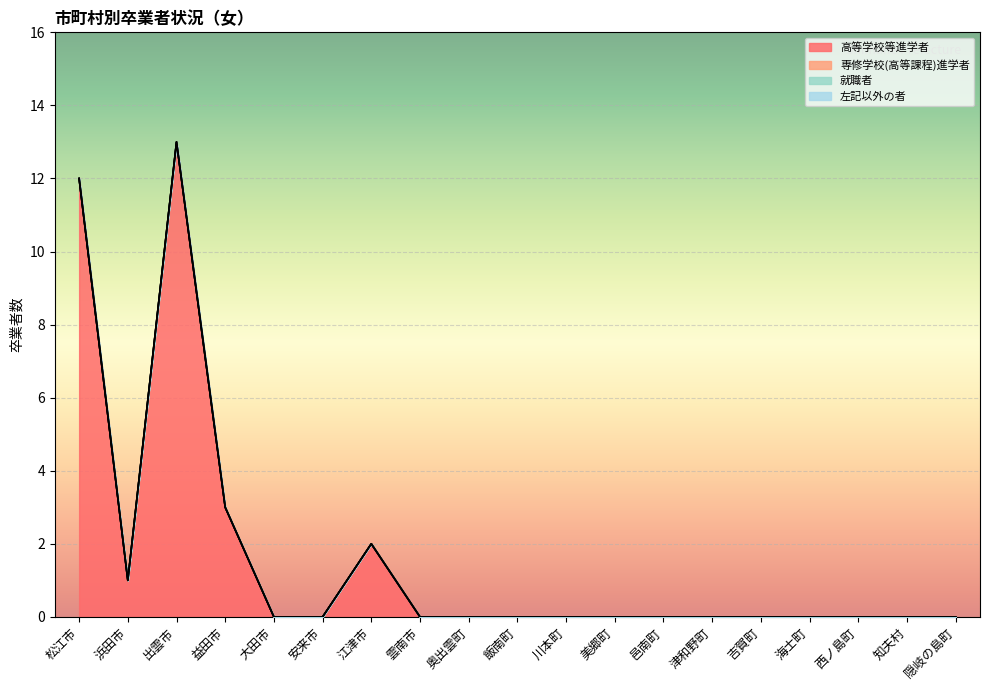

How many data points does each series have?

19